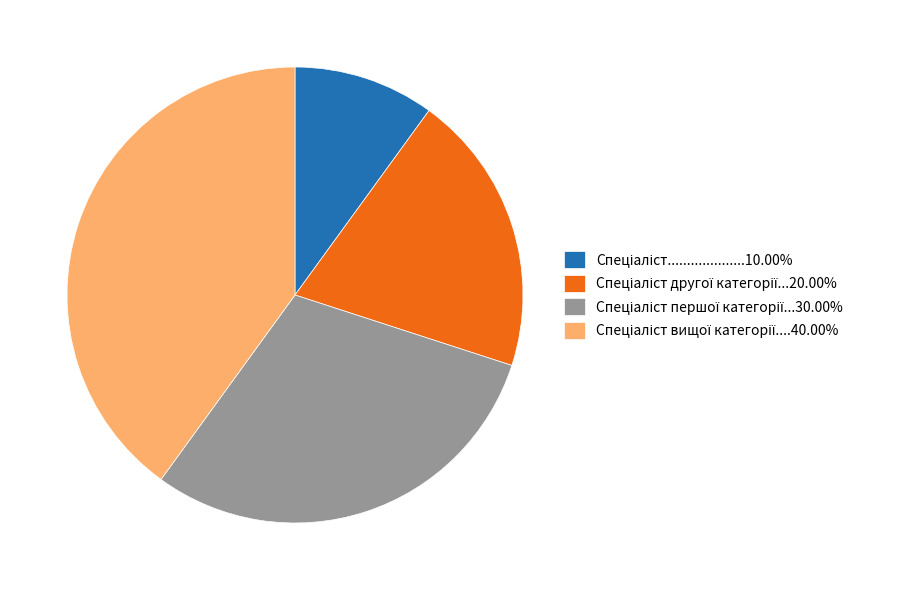

Does any single category account for the majority?

No